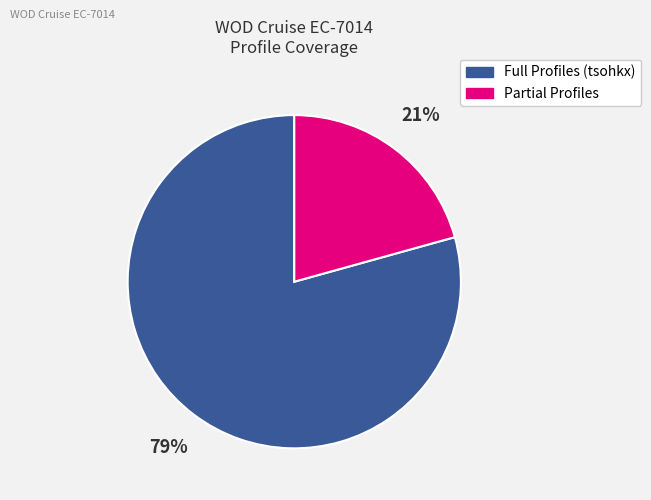

To the nearest percent, what is the average slice percentage?

50%